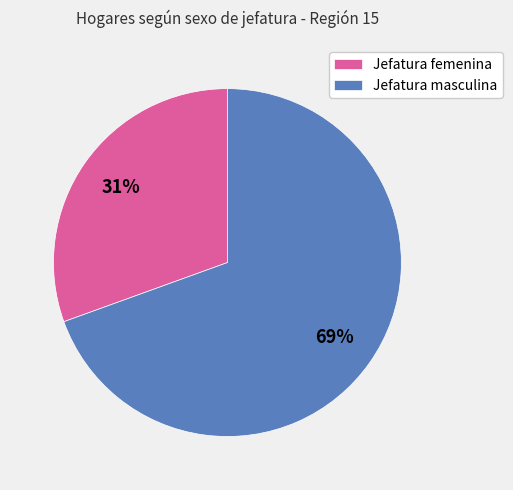

To the nearest percent, what is the average slice percentage?

50%